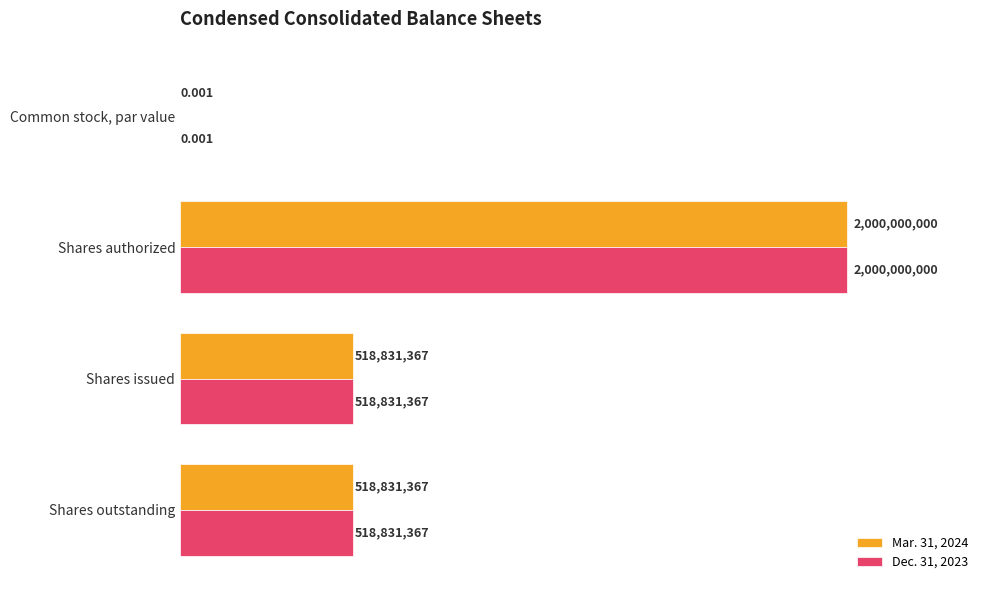

At which category is the sum across all series the highest?

Shares authorized